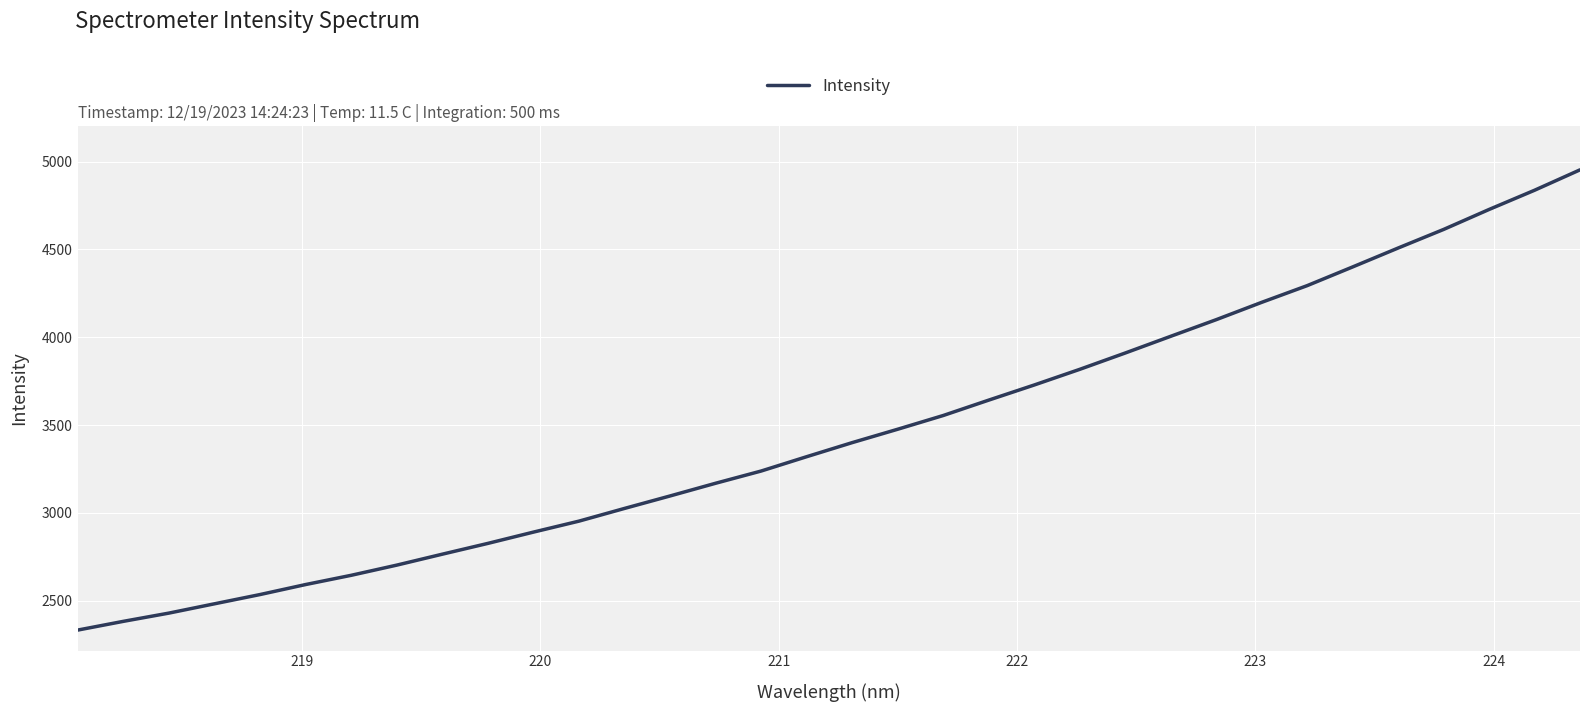

What is the smallest value displayed?

2333.0